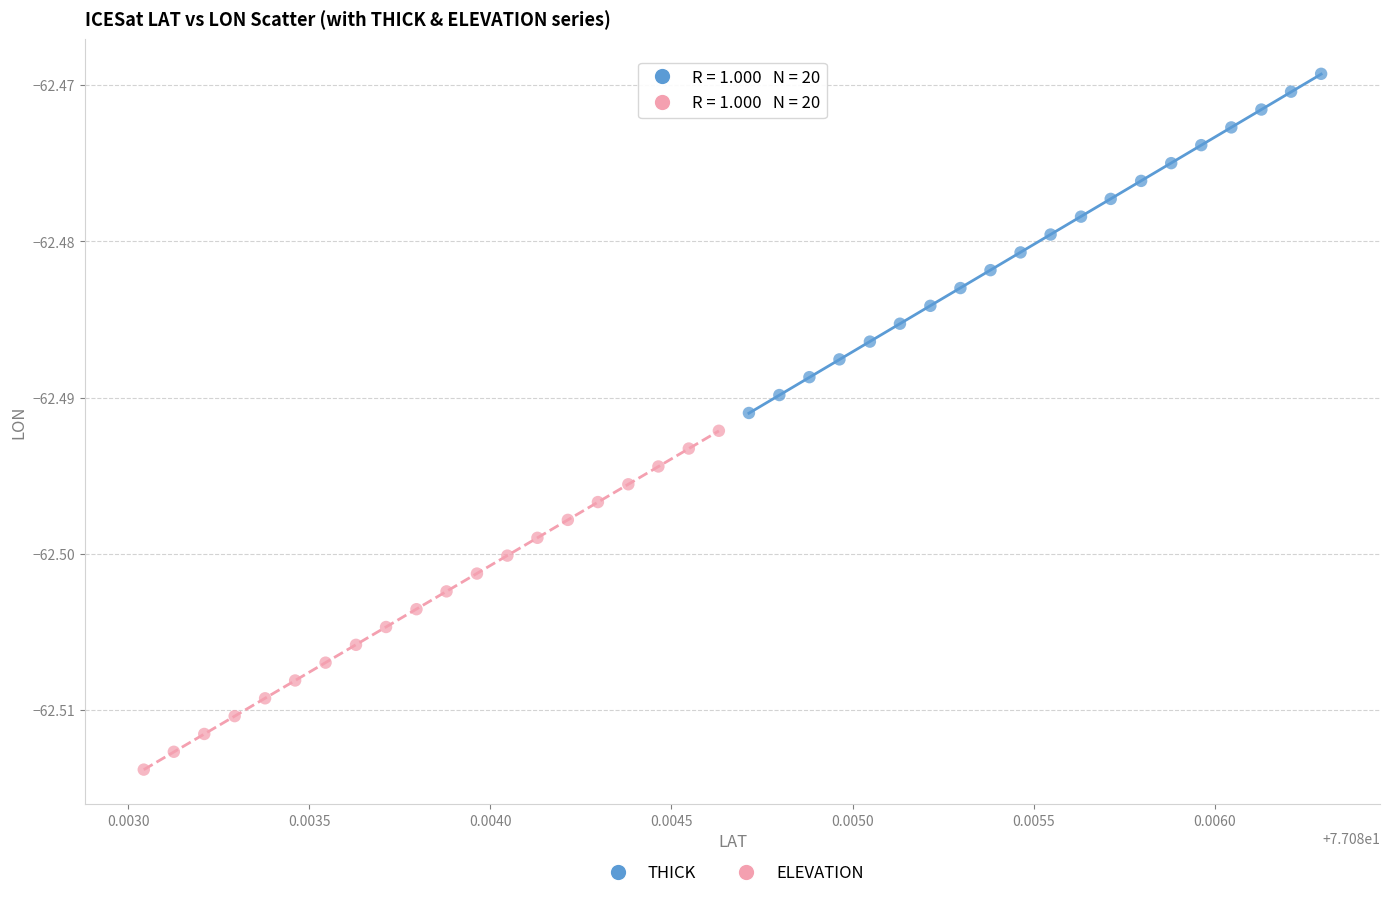

Which series contains the highest Y value?

THICK